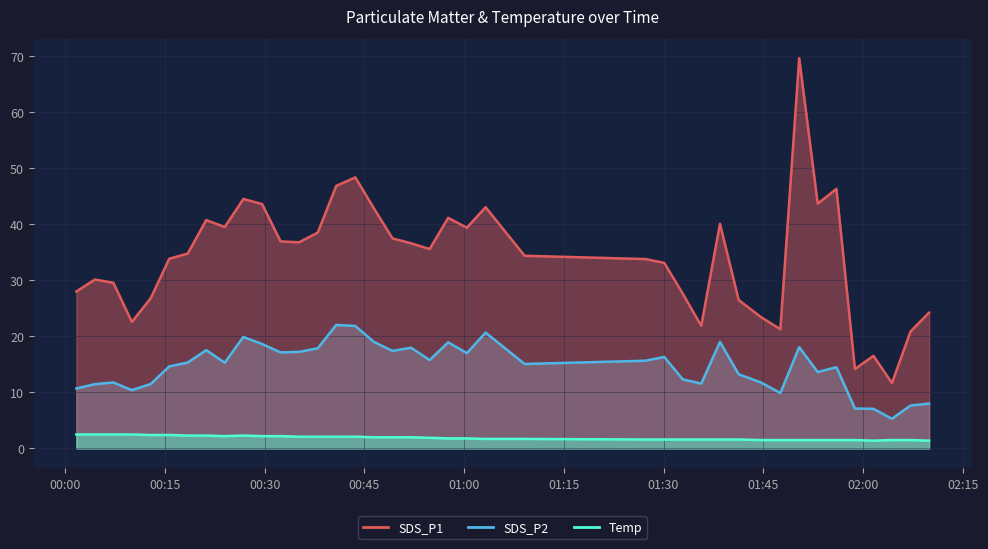

At how many categories does at least one series exceed 18?

37